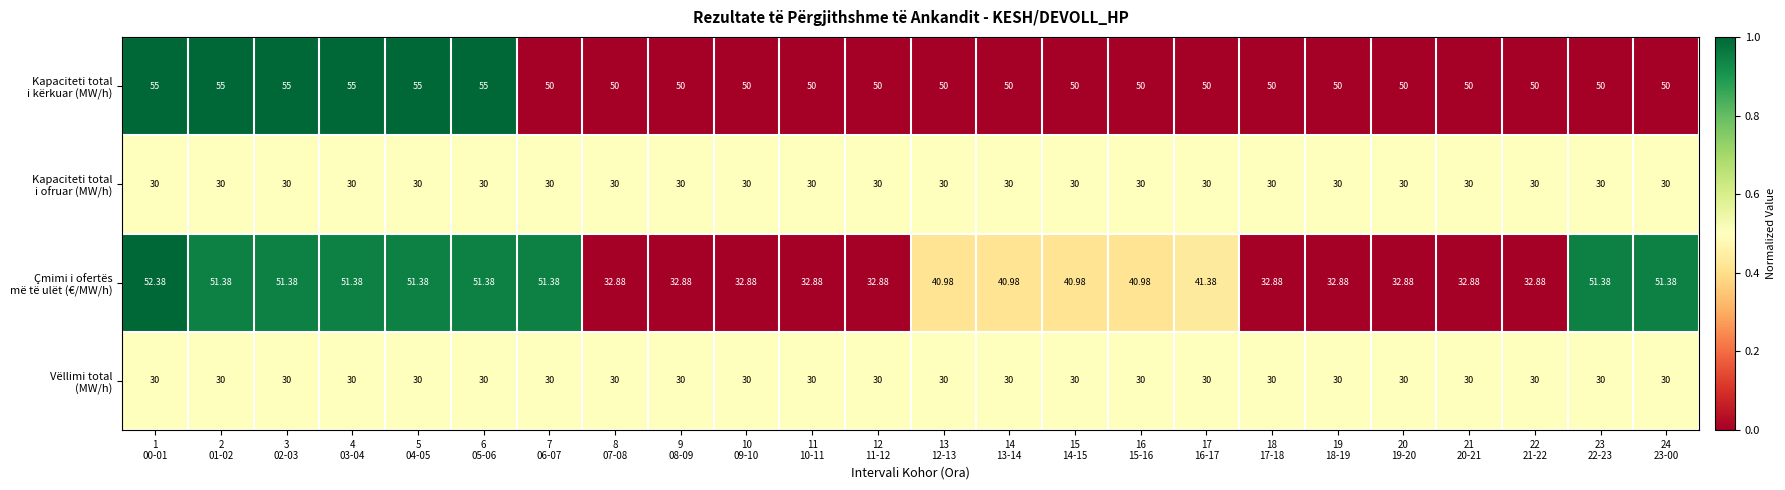

How many data points does each series have?

24